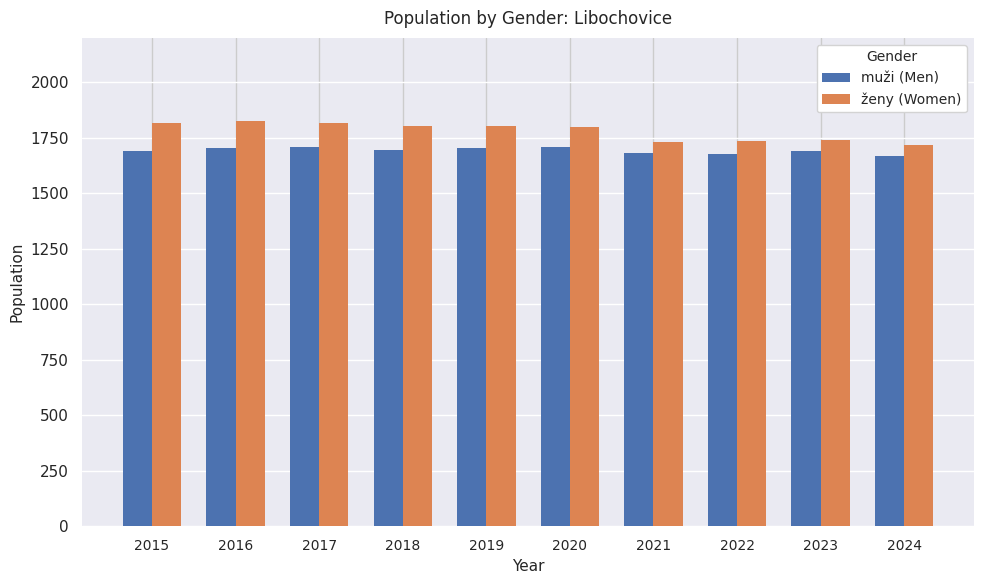

The value of muži (Men) at 2020 is 2504. True or false?

False